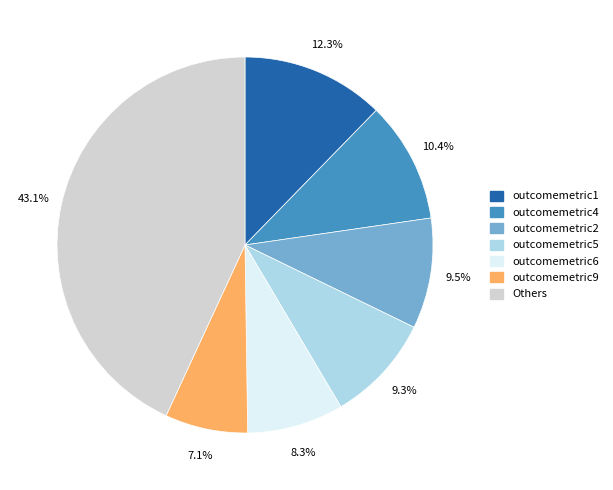

True or false: outcomemetric9 accounts for 1% of the total.

False